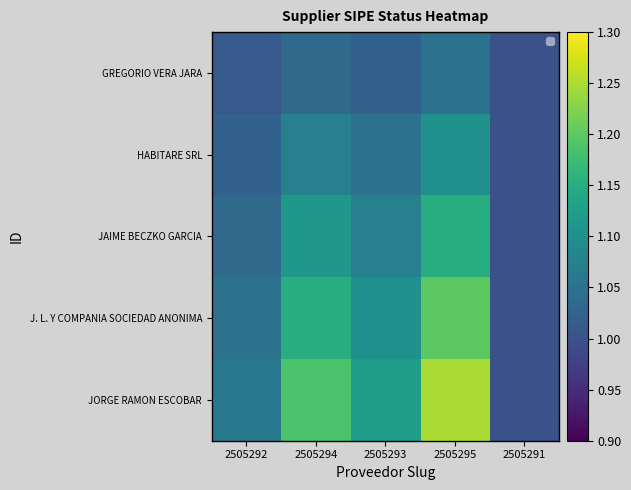

At which category is the sum across all series the highest?

2505295